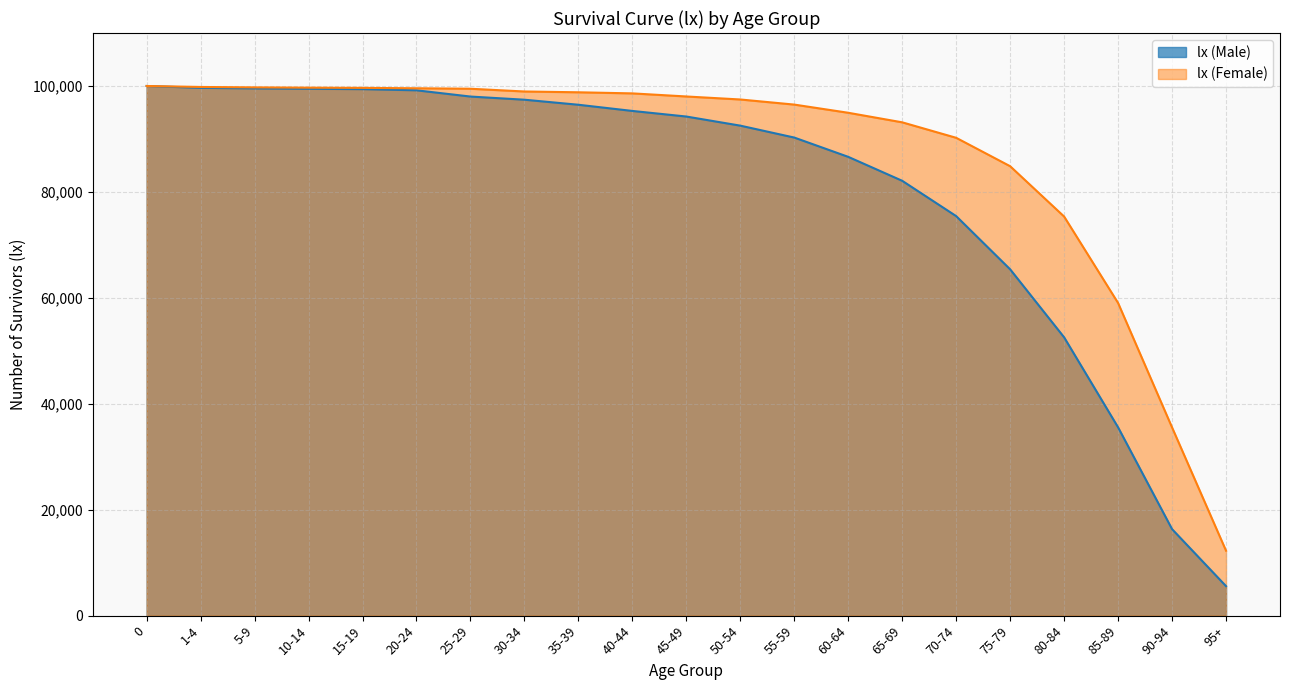

Reading right to left, extract all data points from this chart.

lx (Male): 5569	16331	35548	52546	65385	75431	82099	86620	90262	92512	94232	95289	96457	97409	98005	99185	99405	99471	99547	99649	100000
lx (Female): 12261	35530	59026	75350	84852	90216	93139	94943	96487	97452	98019	98602	98810	98961	99479	99569	99642	99684	99738	99816	100000